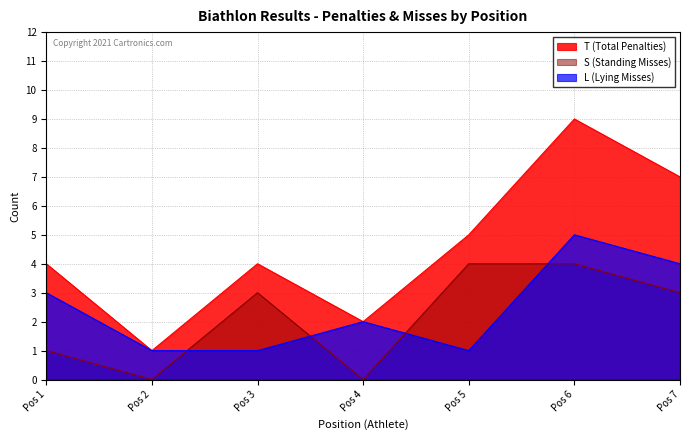

What is the maximum value shown in the chart?

9